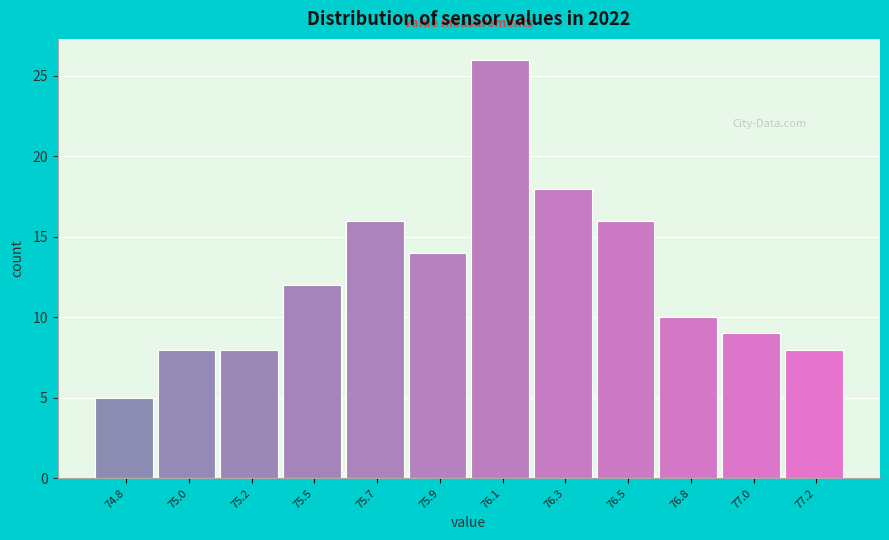

Reading left to right, transcribe all the data shown in this chart.

74.8=5	75.0=8	75.2=8	75.5=12	75.7=16	75.9=14	76.1=26	76.3=18	76.5=16	76.8=10	77.0=9	77.2=8